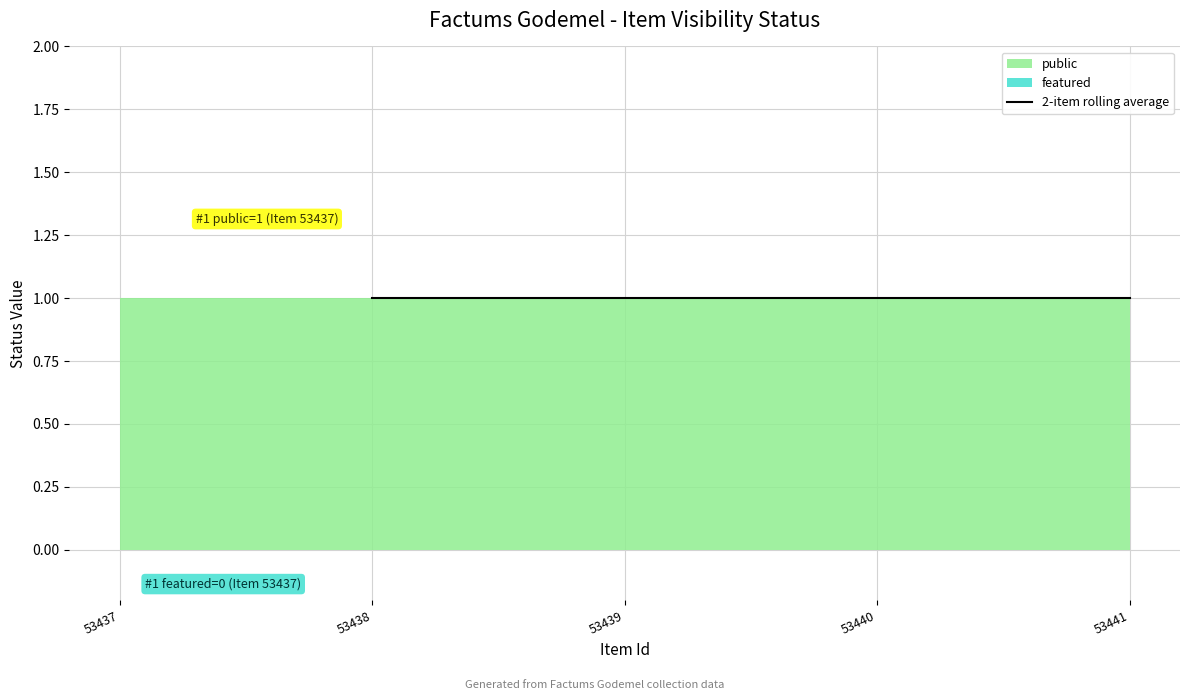

Where is public nearest to the value 1?

53437